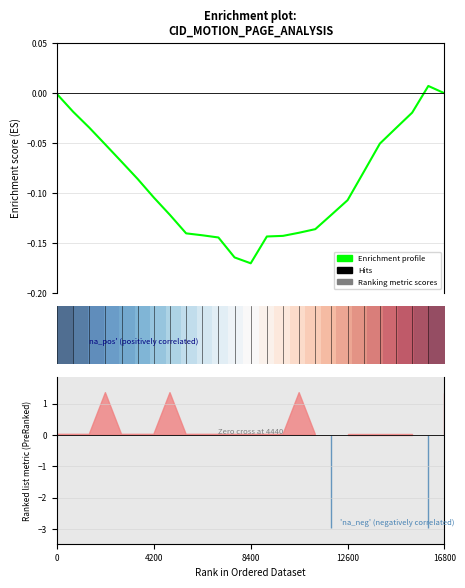

What is the greatest value displayed?

1.0